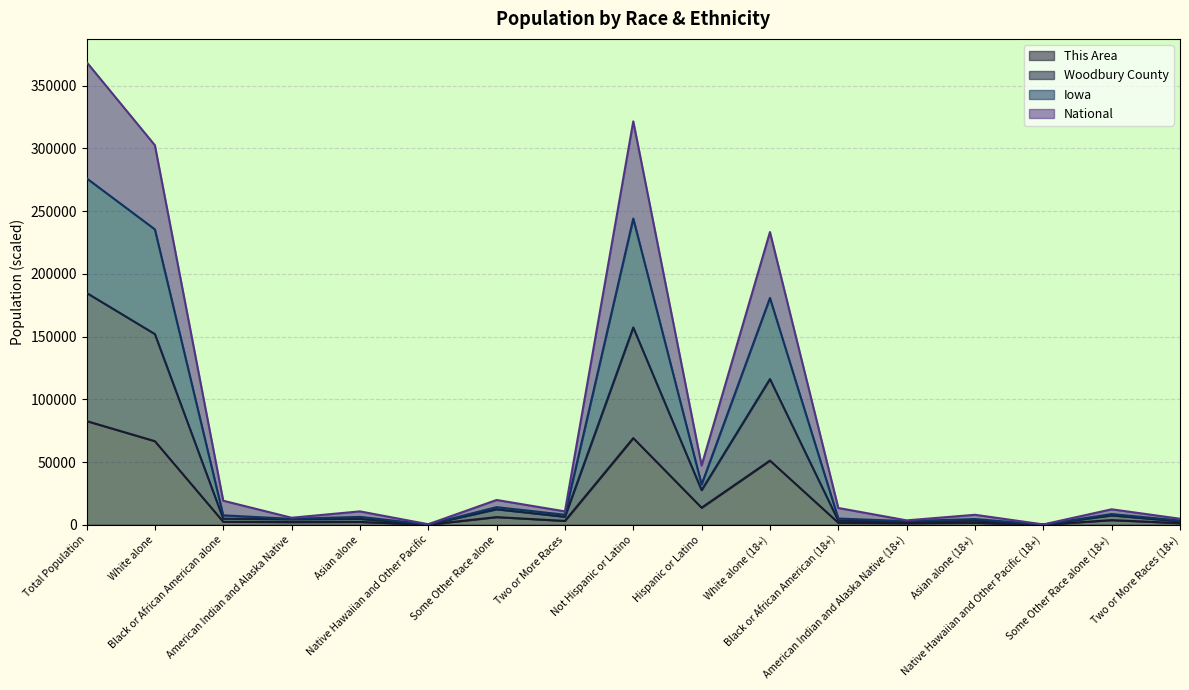

Which label corresponds to the smallest value in the chart?

Native Hawaiian and Other Pacific (18+)